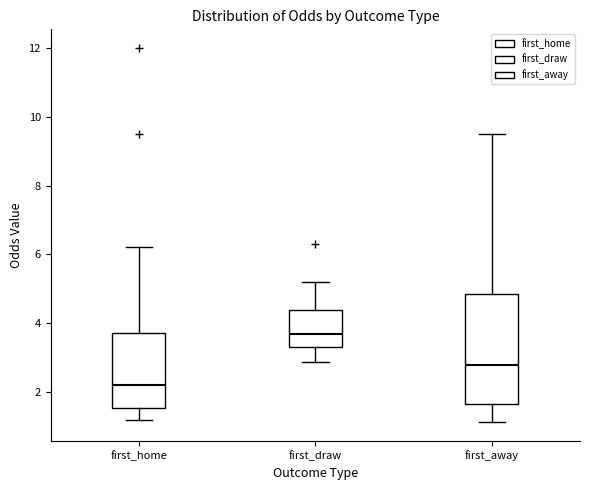

Which box has the highest median line?

first_draw